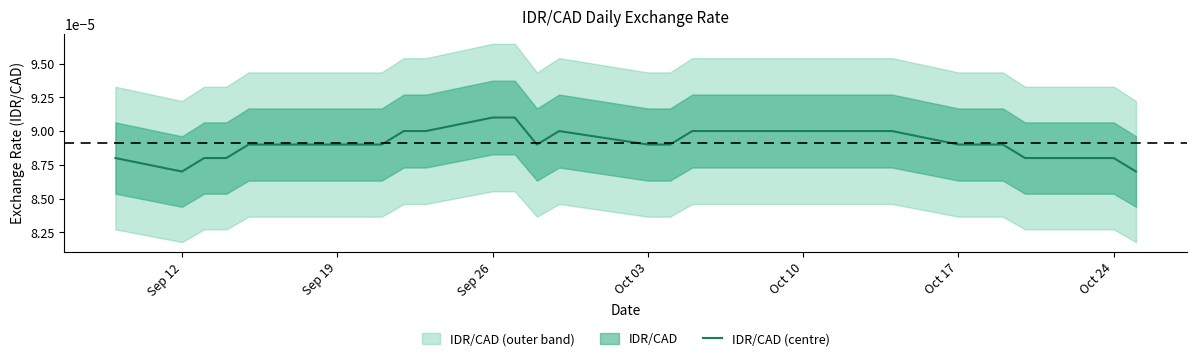

How many distinct data groups are displayed?

1